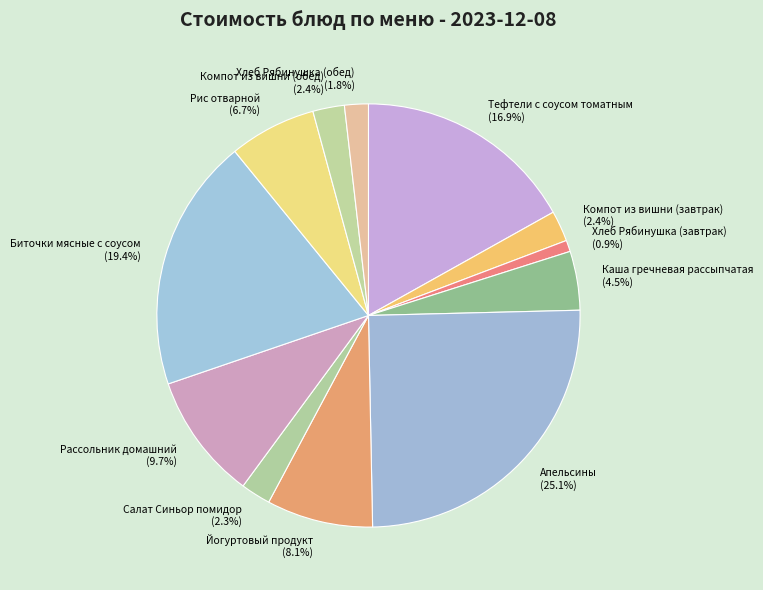

Is the sum of Рассольник домашний and Хлеб Рябинушка (завтрак) greater than half?

No